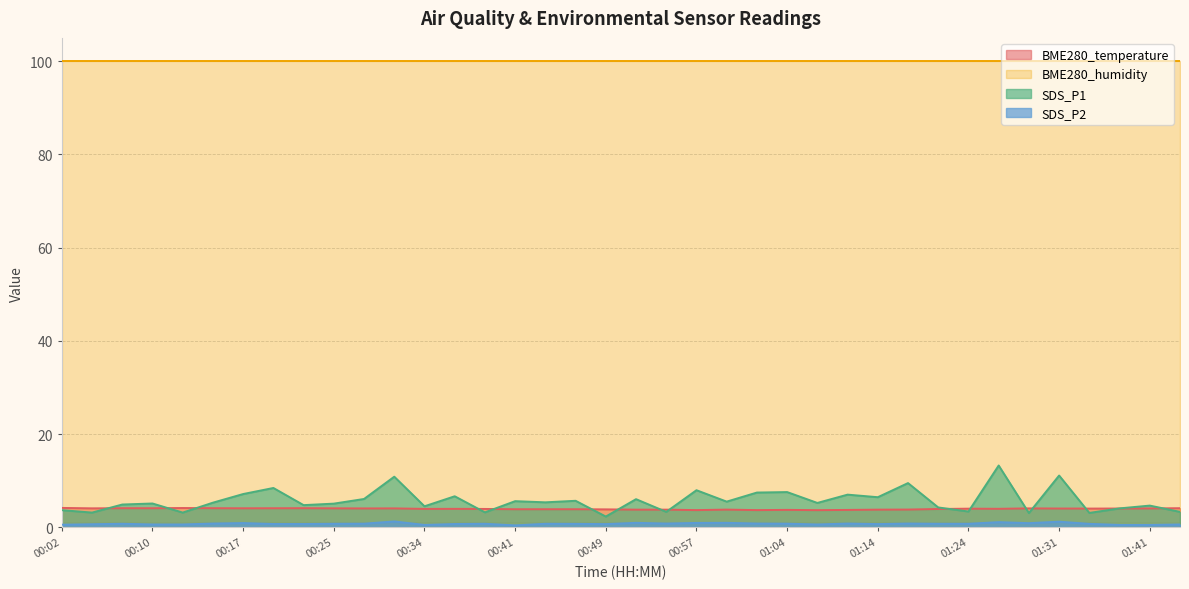

What is the highest value of the BME280_temperature series?

4.2